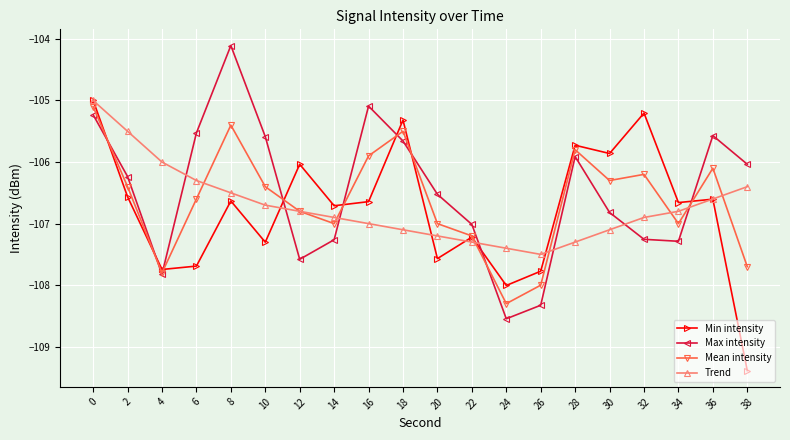

Which label corresponds to the largest value in the chart?

8